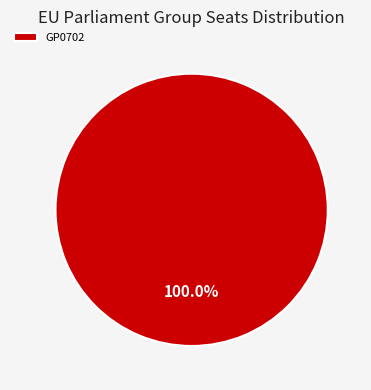

Count the number of slices in the pie.

1